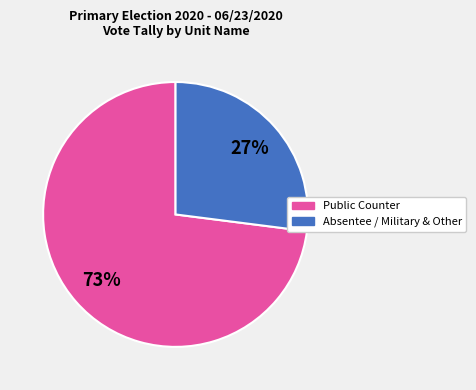

To the nearest percent, what is the difference between the largest and smallest slice percentages?

46%